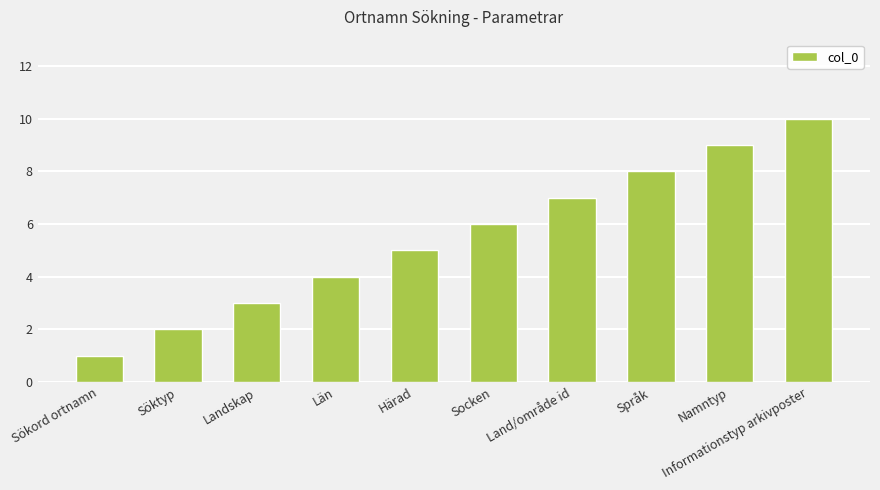

Which label corresponds to the largest value in the chart?

Informationstyp arkivposter